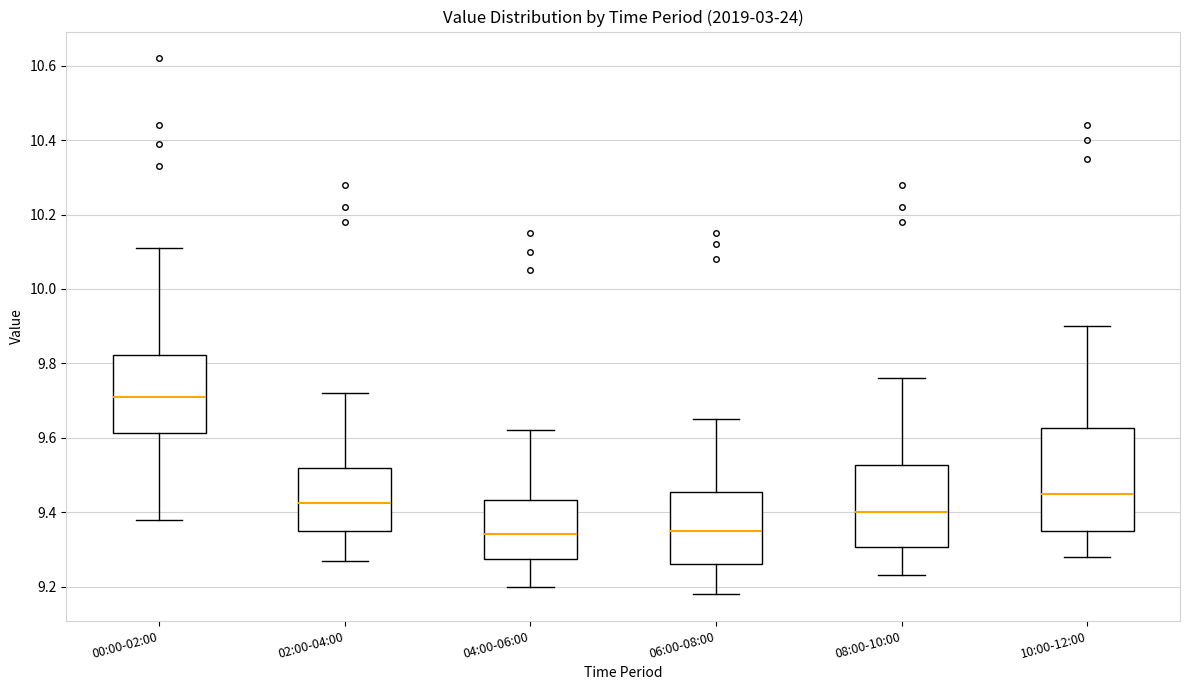

Reading left to right, transcribe this box plot: for each box, give where its median line is, the range the box spans, and where its two whiskers end, as read against the y-axis. The values are not printed on the chart, so give them approximately, as read against the axis.

00:00-02:00: median 9.72, box 9.62 to 9.82, whiskers 9.38 to 10.12
02:00-04:00: median 9.42, box 9.36 to 9.52, whiskers 9.28 to 9.72
04:00-06:00: median 9.34, box 9.28 to 9.44, whiskers 9.20 to 9.62
06:00-08:00: median 9.36, box 9.26 to 9.46, whiskers 9.18 to 9.66
08:00-10:00: median 9.40, box 9.30 to 9.52, whiskers 9.24 to 9.76
10:00-12:00: median 9.46, box 9.36 to 9.62, whiskers 9.28 to 9.90